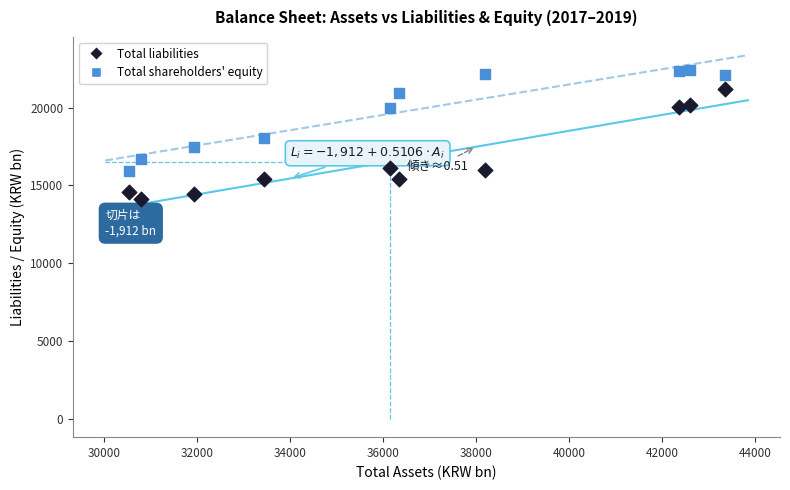

Which series reaches the minimum Y coordinate?

Total liabilities